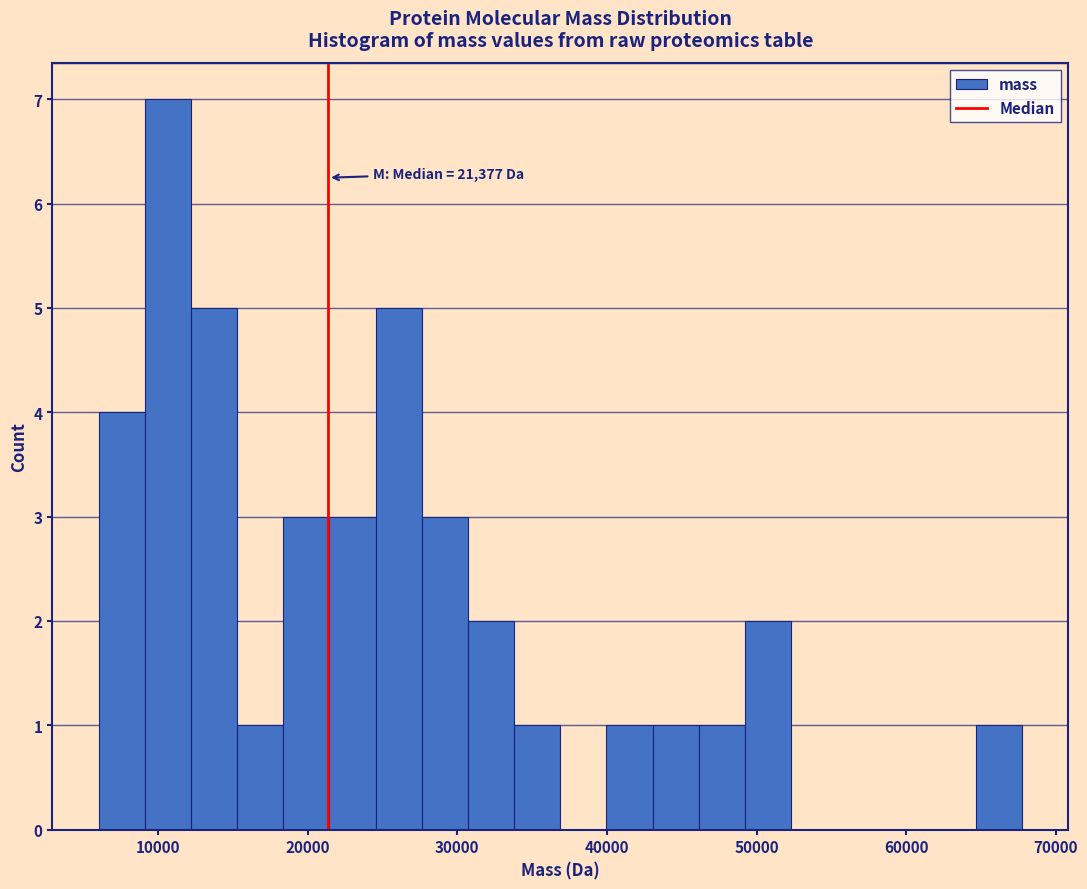

Read against the x-axis, roughly where is the centre of the tallest bar?

11000